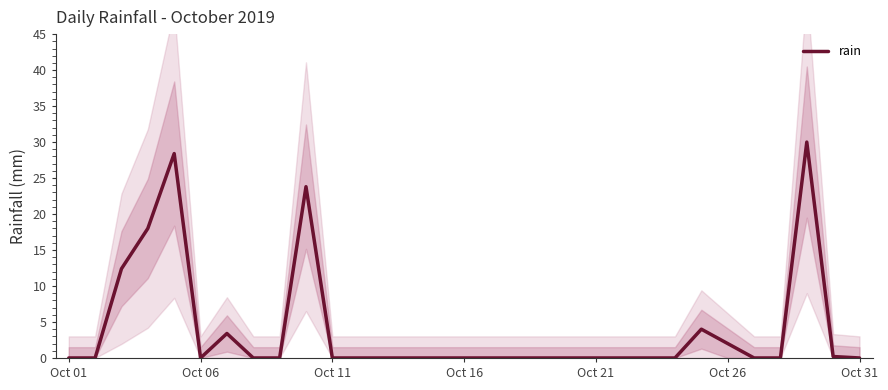

Is it true that rain equals -16.7 at Oct 11?

False